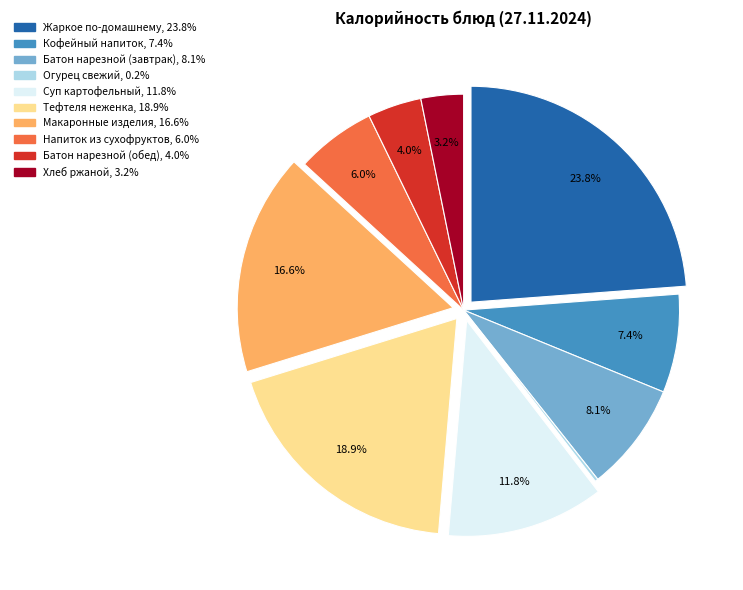

Is it true that Жаркое по-домашнему is 24% of the pie?

True